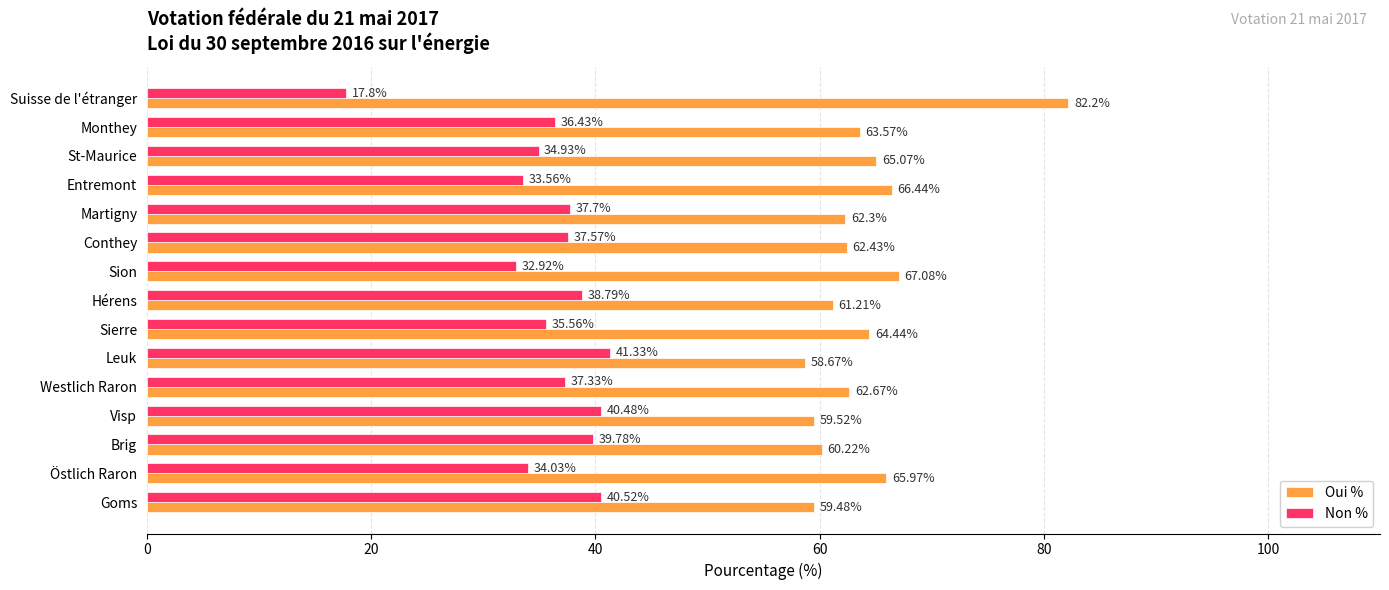

List the series in order of their peak value, lowest first.

Non %, Oui %